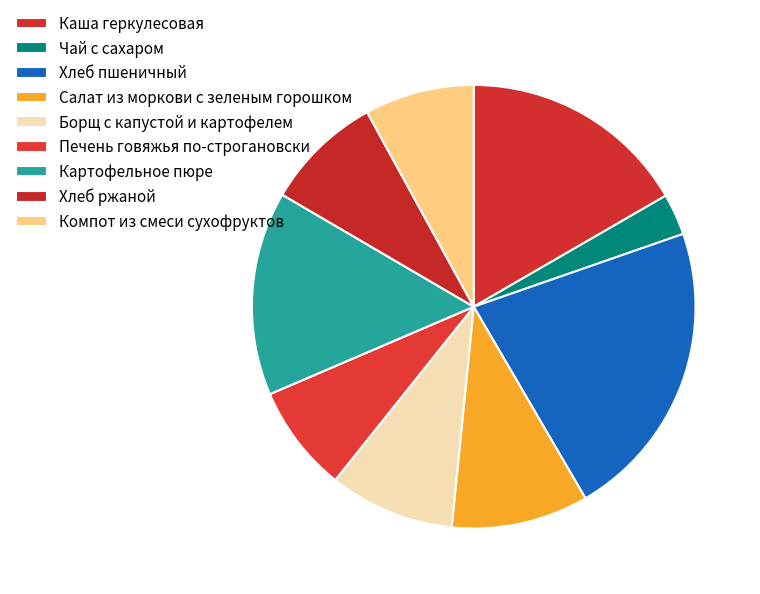

How many segments does this pie chart have?

9